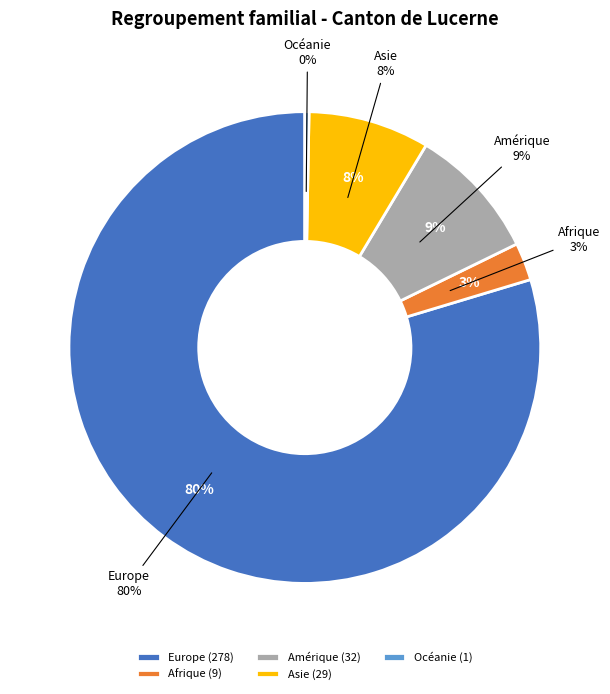

What is the smallest slice in the pie chart?

Océanie